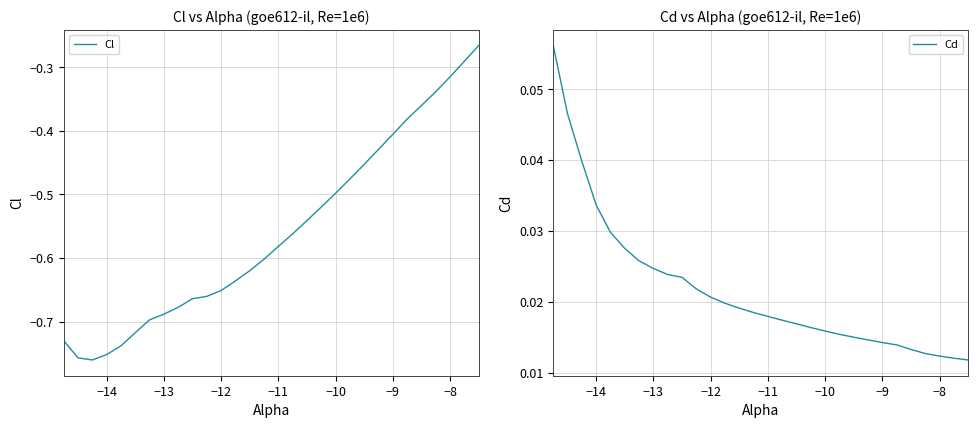

What are all the series names shown in the legend?

Cl, Cd